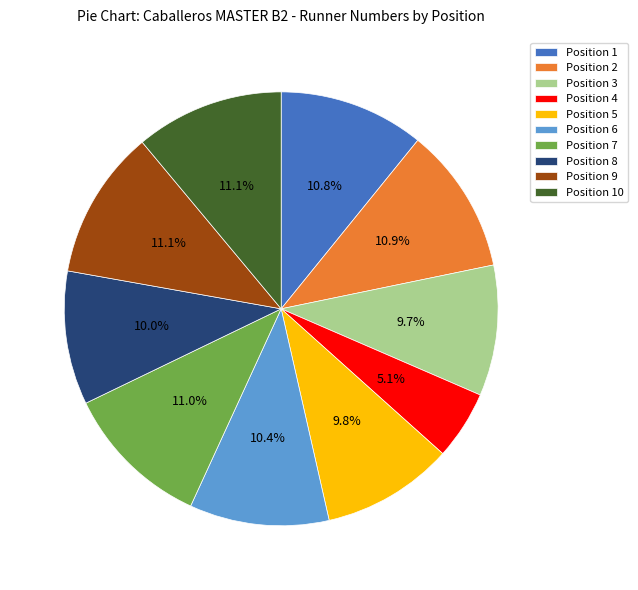

Does Position 8 represent more than half of the total?

No